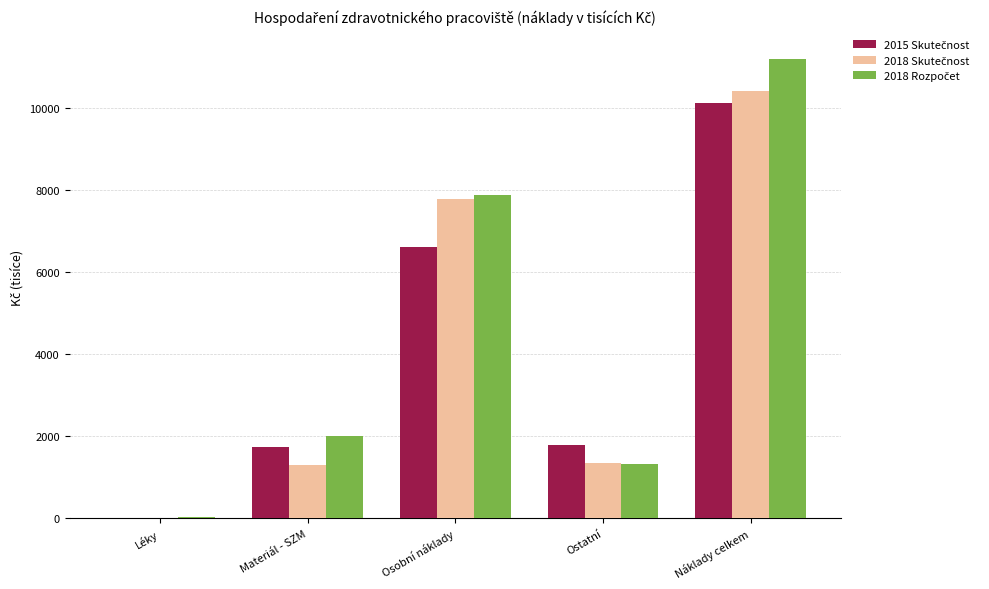

What is the total value across all series at Ostatní?

4436.5